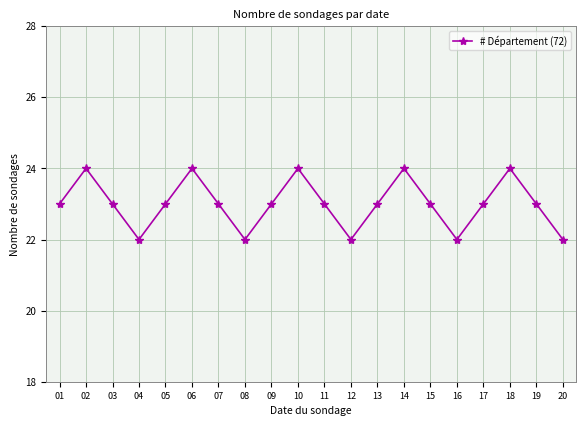

What is the maximum value shown in the chart?

24